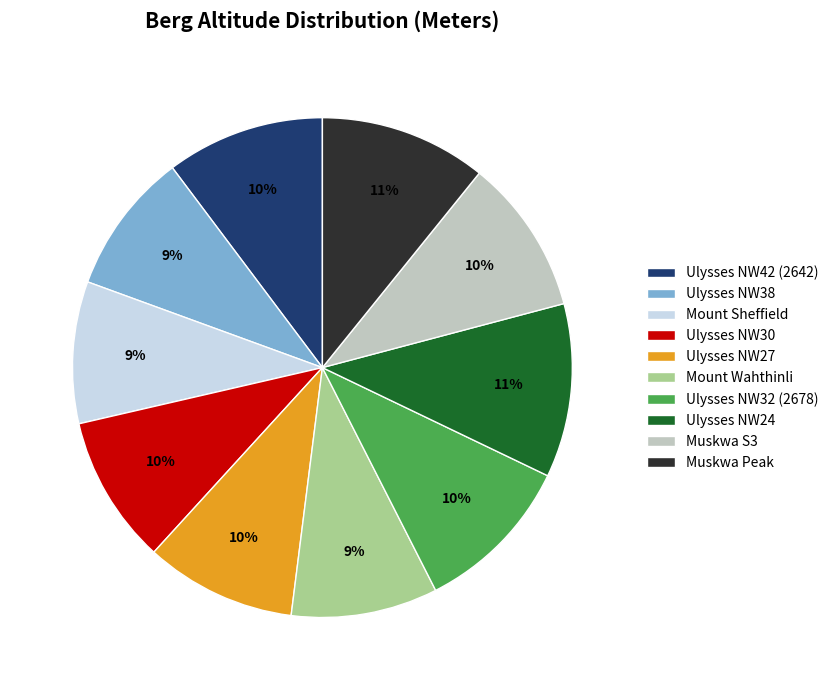

Is there a majority slice in this chart?

No